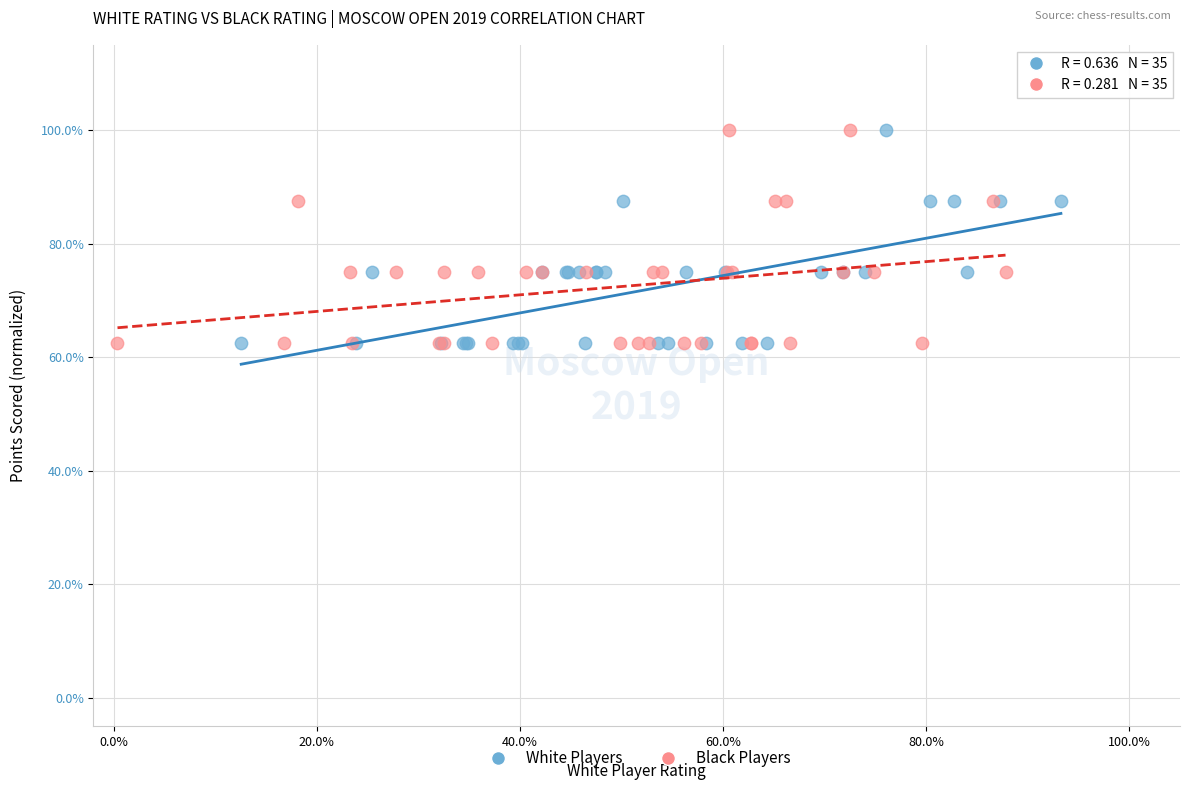

What are all the series names shown in the legend?

White Players, Black Players